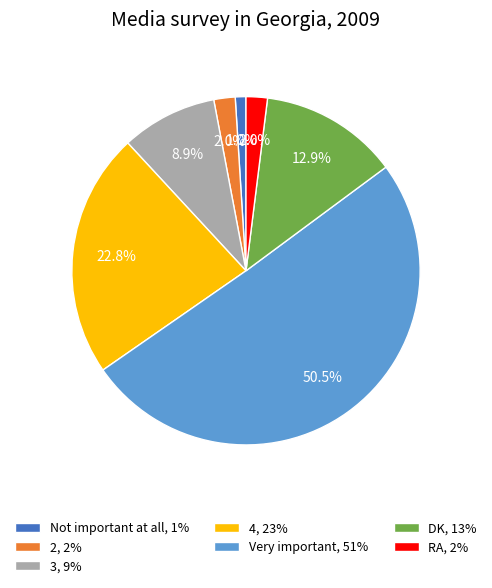

To the nearest percent, what is the average slice percentage?

14%